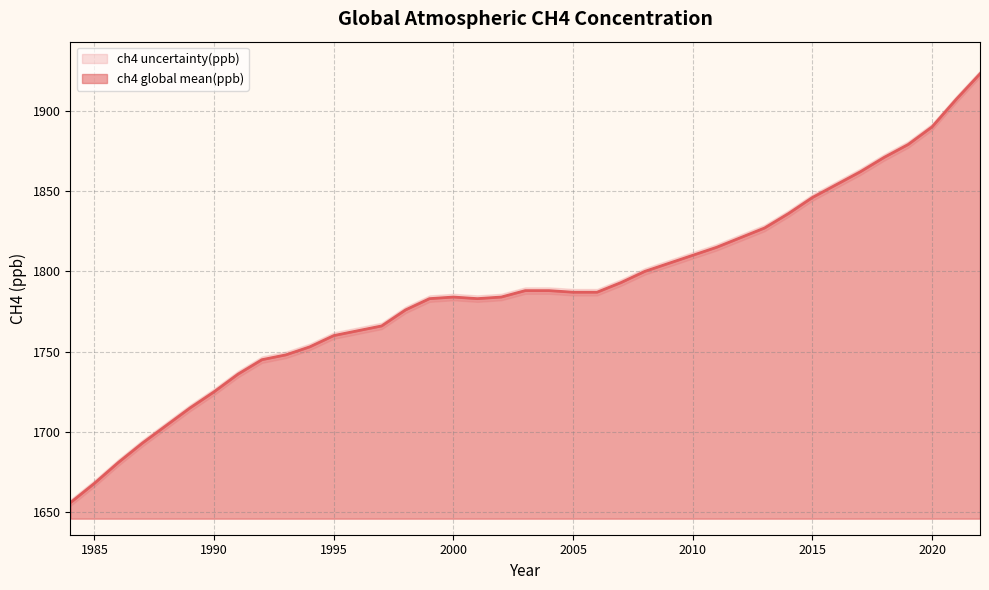

The value of ch4 global mean(ppb) at 2020 is 1890. True or false?

True